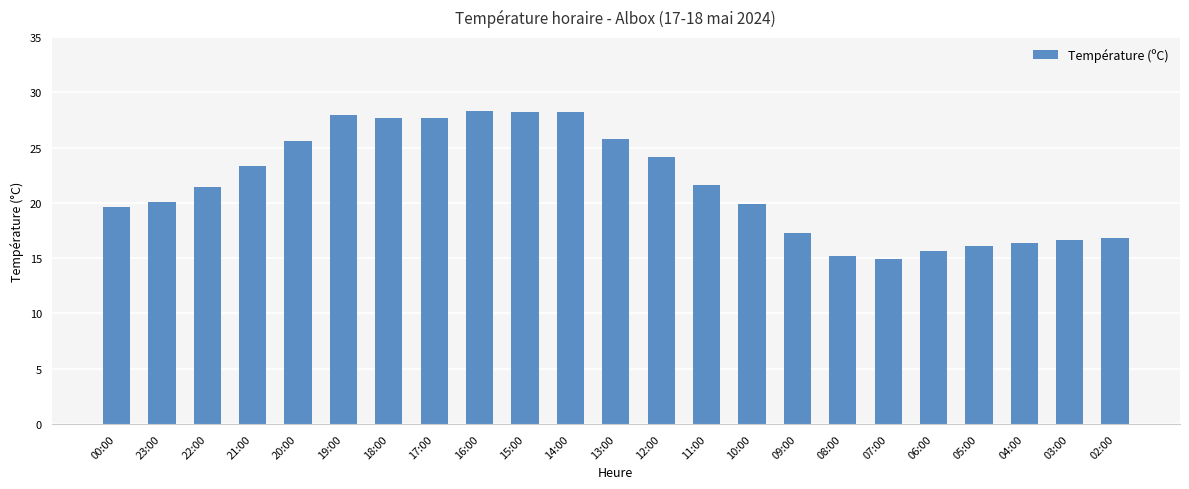

What is the smallest value displayed?

14.9